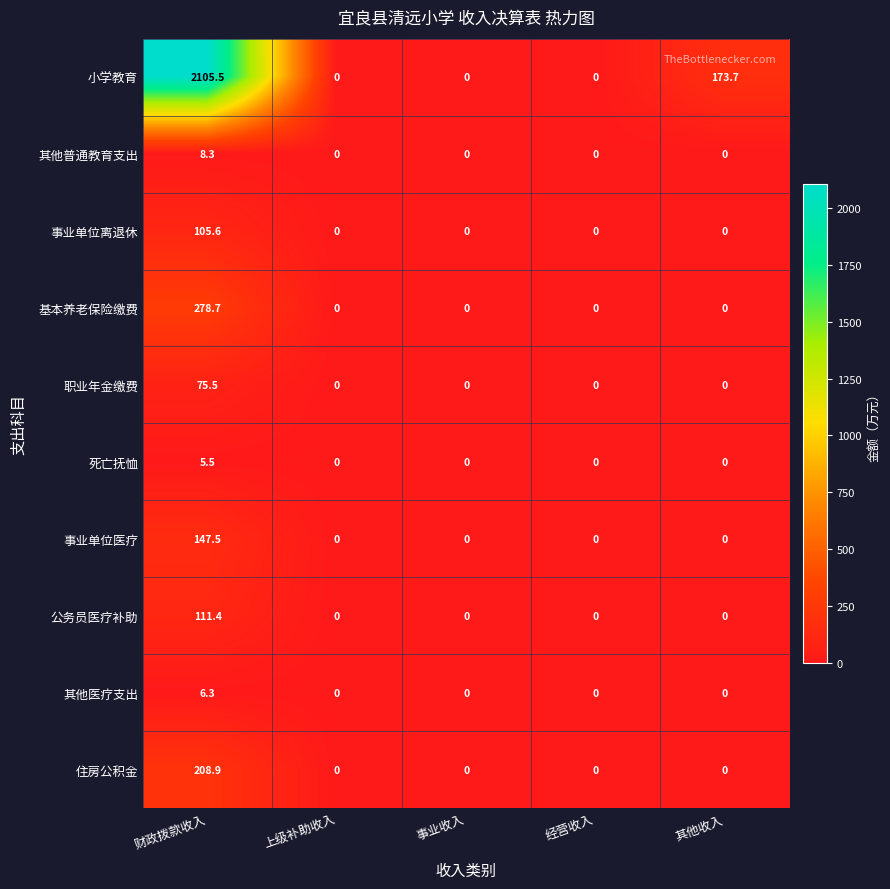

Between 事业收入 and 其他收入, which series saw the biggest shift?

小学教育